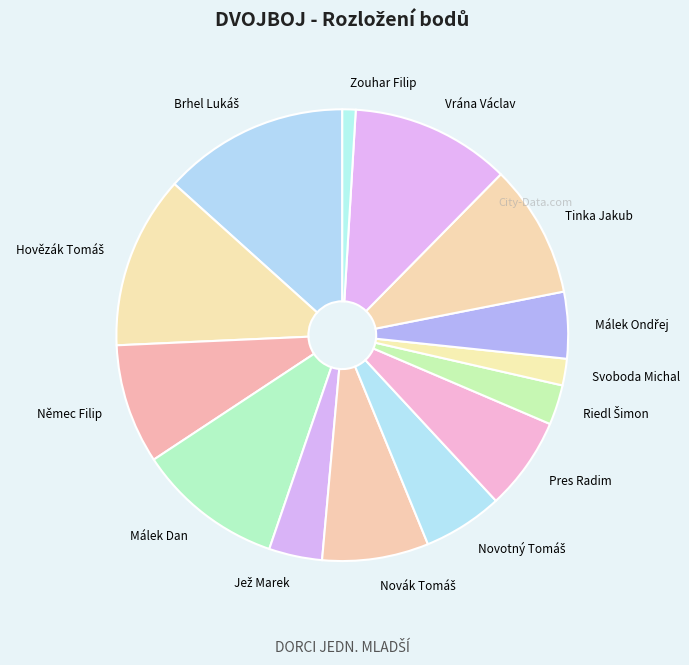

What is the smallest slice in the pie chart?

Zouhar Filip